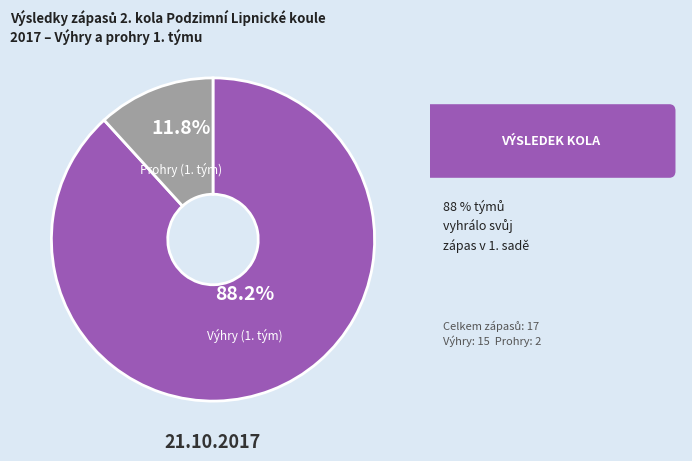

What is the largest slice in the pie chart?

Výhry (1. tým)